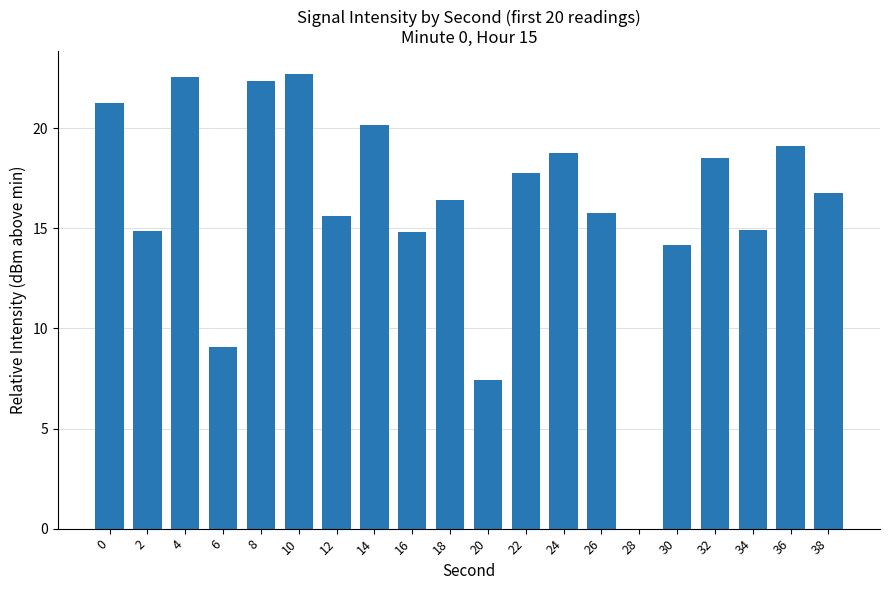

True or false: the data shows 4.4 at 6.

False